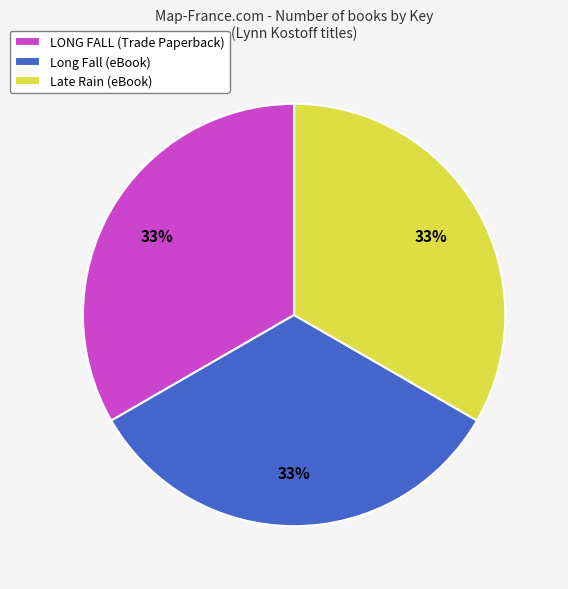

Does Long Fall (eBook) represent more than half of the total?

No